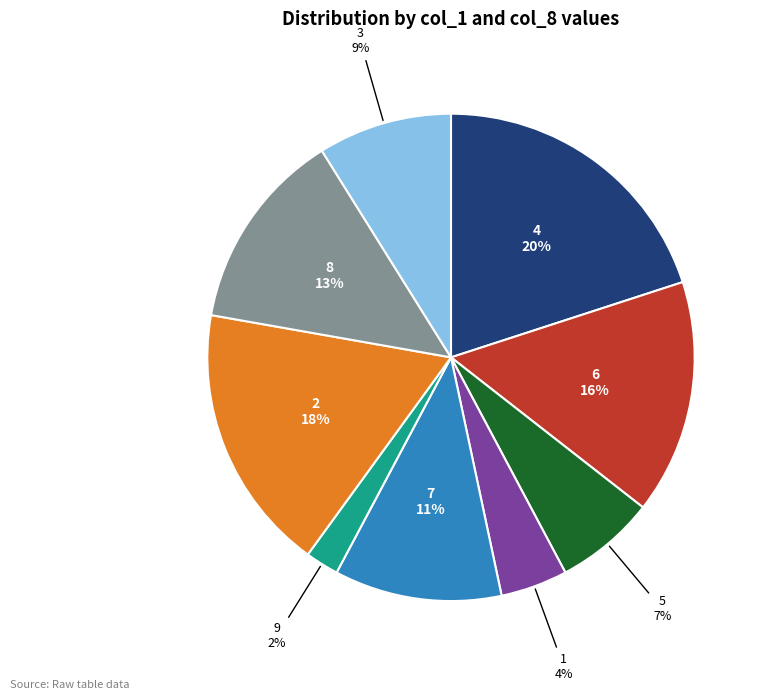

Is there a majority slice in this chart?

No